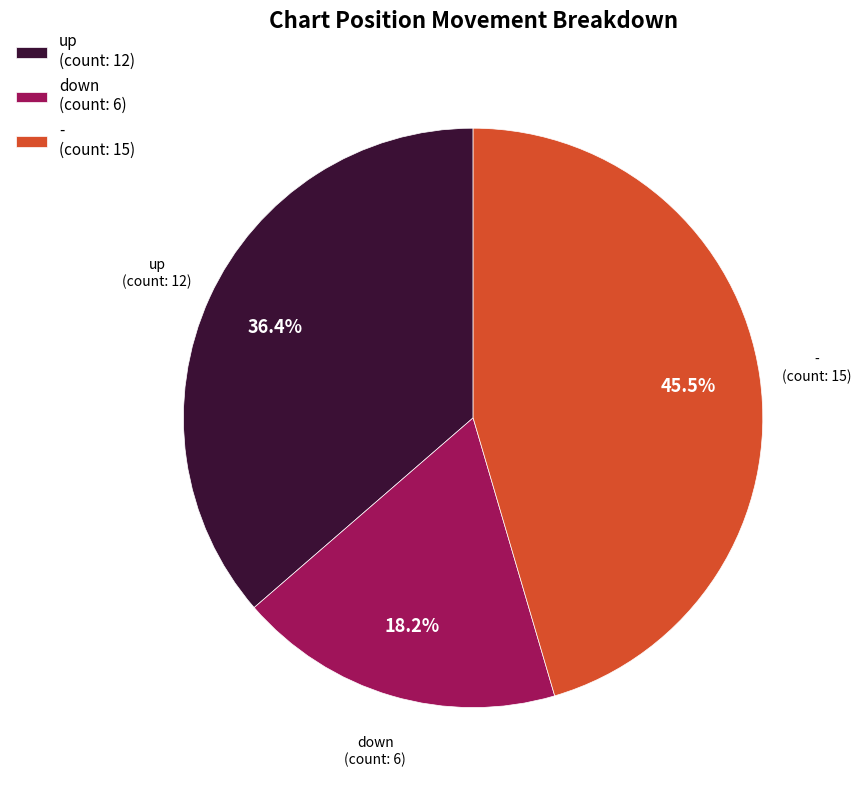

Does up account for over 50% of the chart?

No